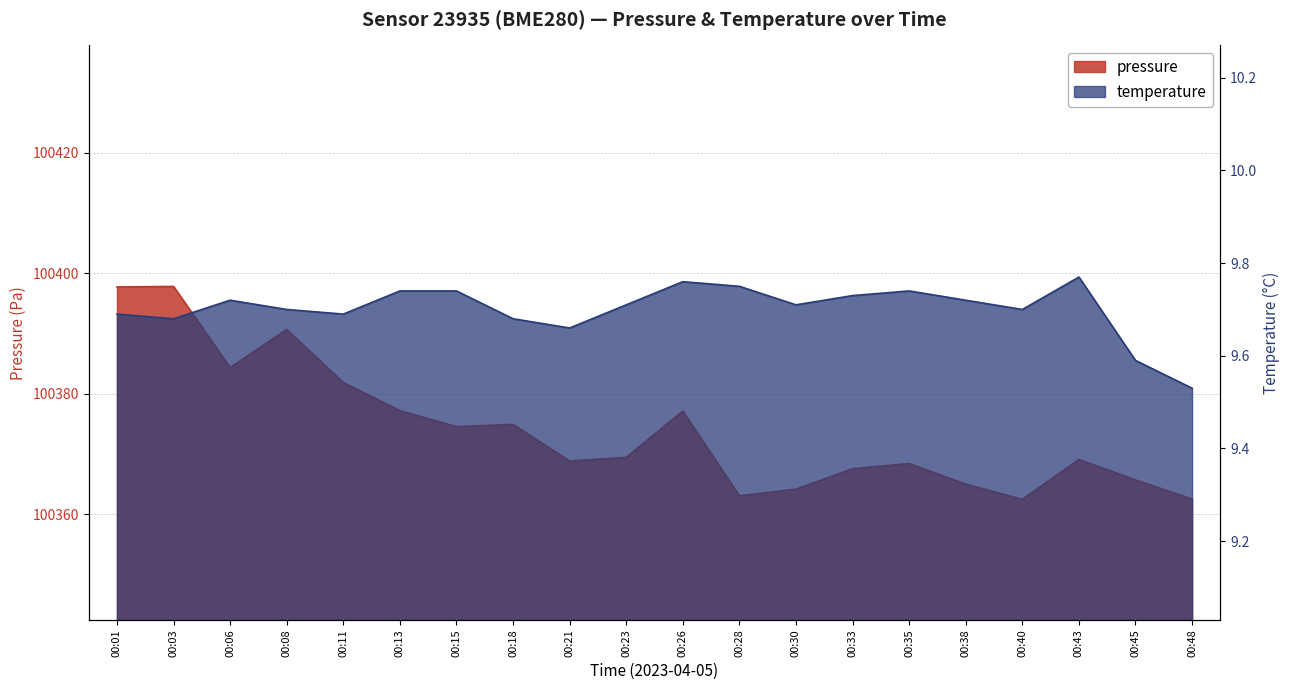

Rank the categories by temperature value from lowest to highest.

00:48, 00:45, 00:21, 00:03, 00:18, 00:01, 00:11, 00:08, 00:40, 00:23, 00:30, 00:06, 00:38, 00:33, 00:13, 00:15, 00:35, 00:28, 00:26, 00:43